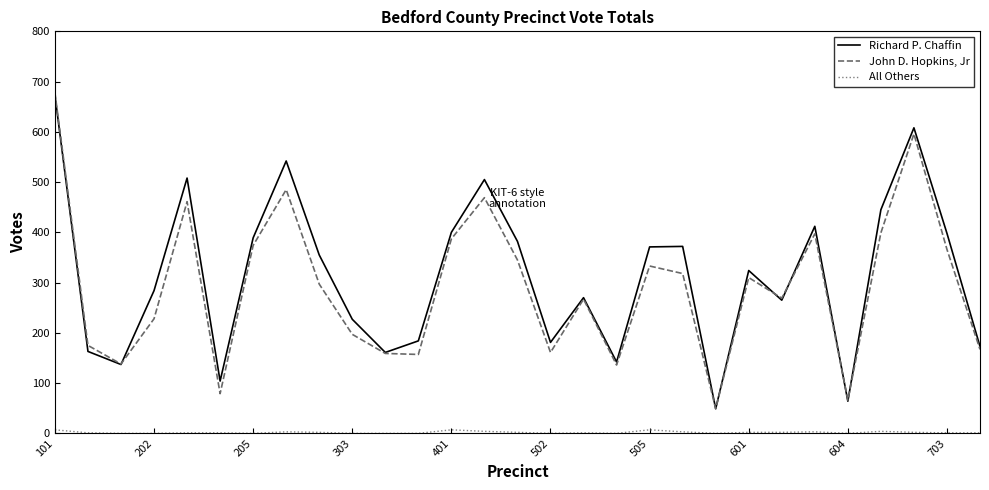

What is the maximum value shown in the chart?

678